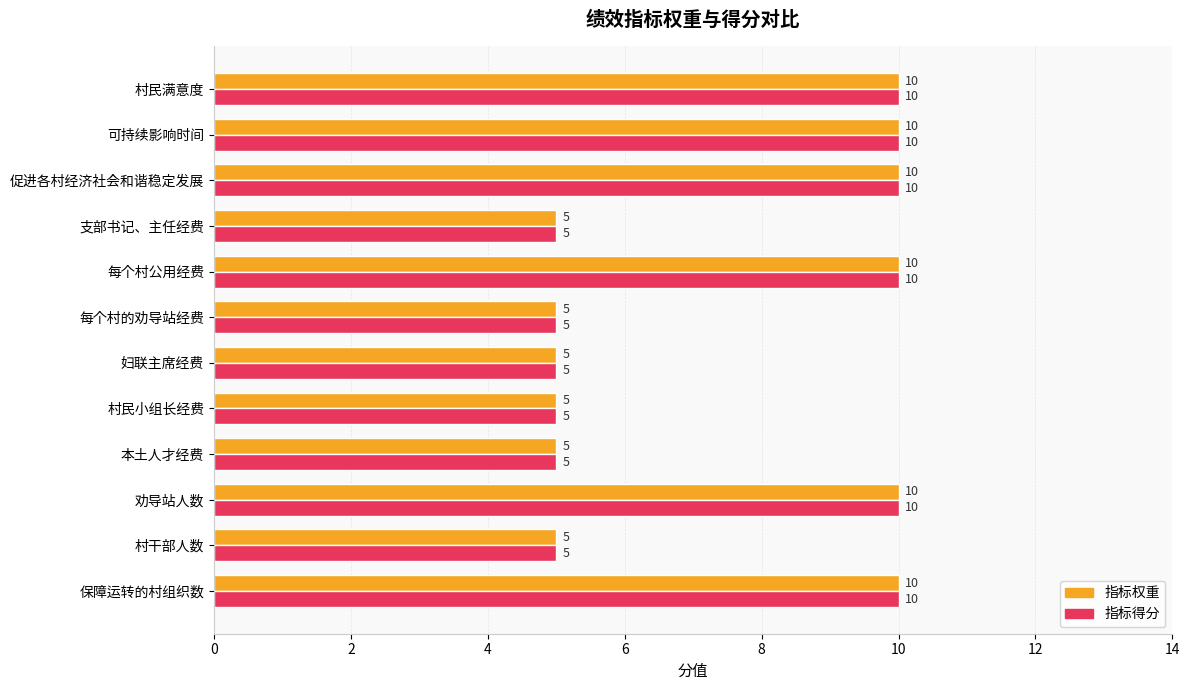

What is the difference between the maximum and minimum values in the 指标权重 series?

5